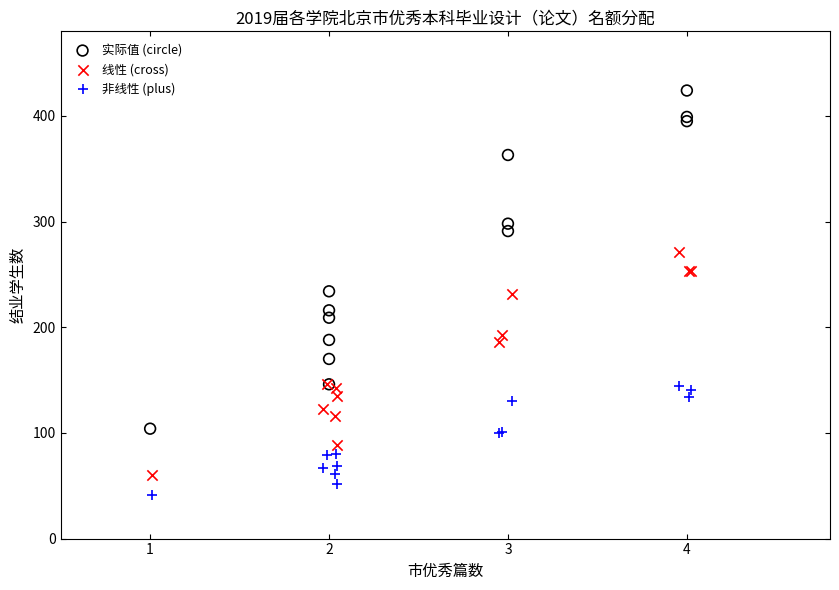

Which series contains the lowest Y value?

非线性 (plus)